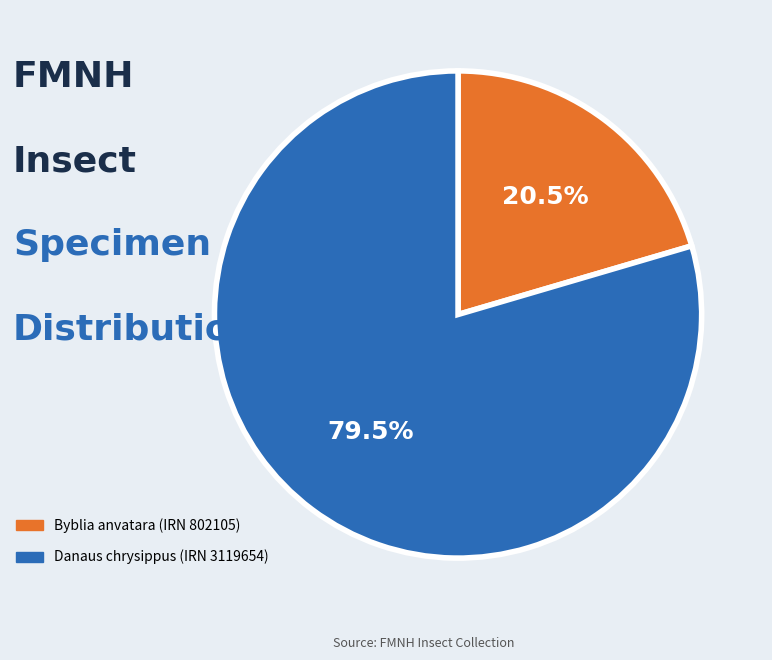

What is the smallest slice in the pie chart?

Byblia anvatara (IRN 802105)